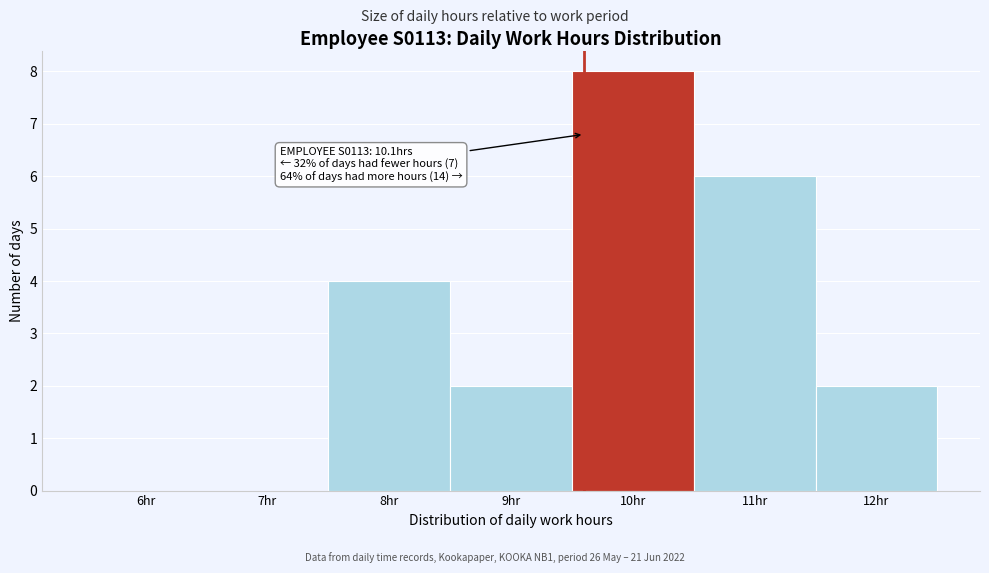

Reading right to left, what are all the values shown in this chart?

12hr=2	11hr=6	10hr=8	9hr=2	8hr=4	7hr=0	6hr=0